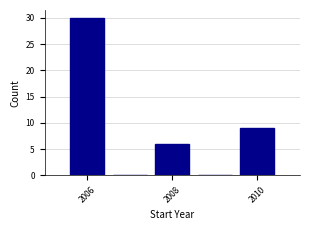

Reading left to right, list every bar in this chart as the range it spans on the x-axis followed by its height. Neither the bar edges nor the heights are printed on the chart, so give them approximately, as read against the axes.

2005.5 to 2006.5: 30
2006.5 to 2007.5: 0
2007.5 to 2008.5: 6
2008.5 to 2009.5: 0
2009.5 to 2010.5: 9